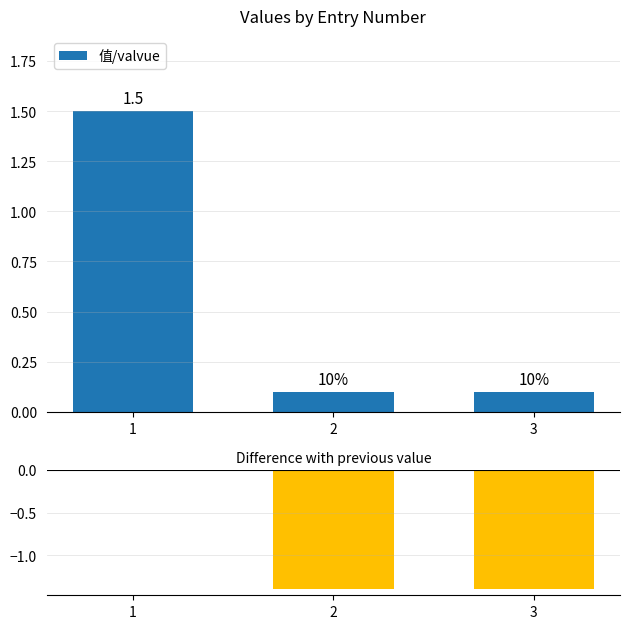

Which series has the largest total across all categories?

值/valvue